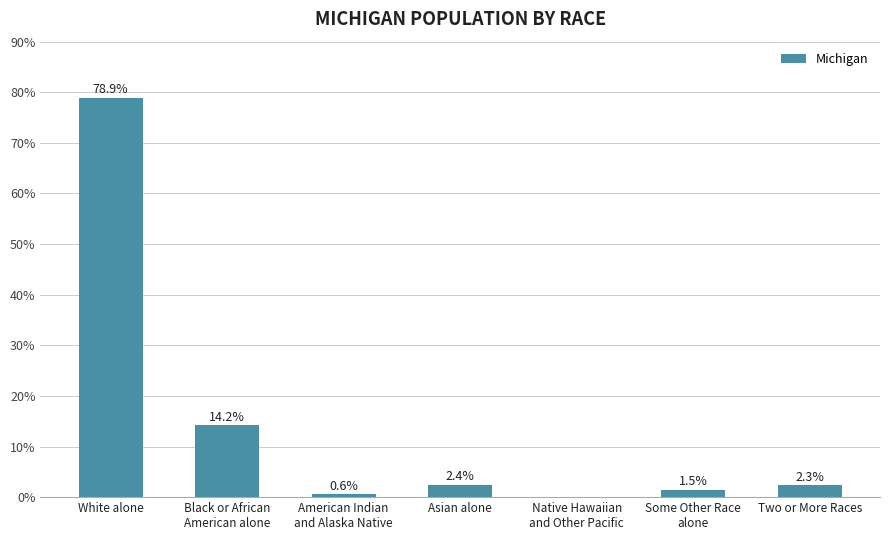

What is the average value?

14.3